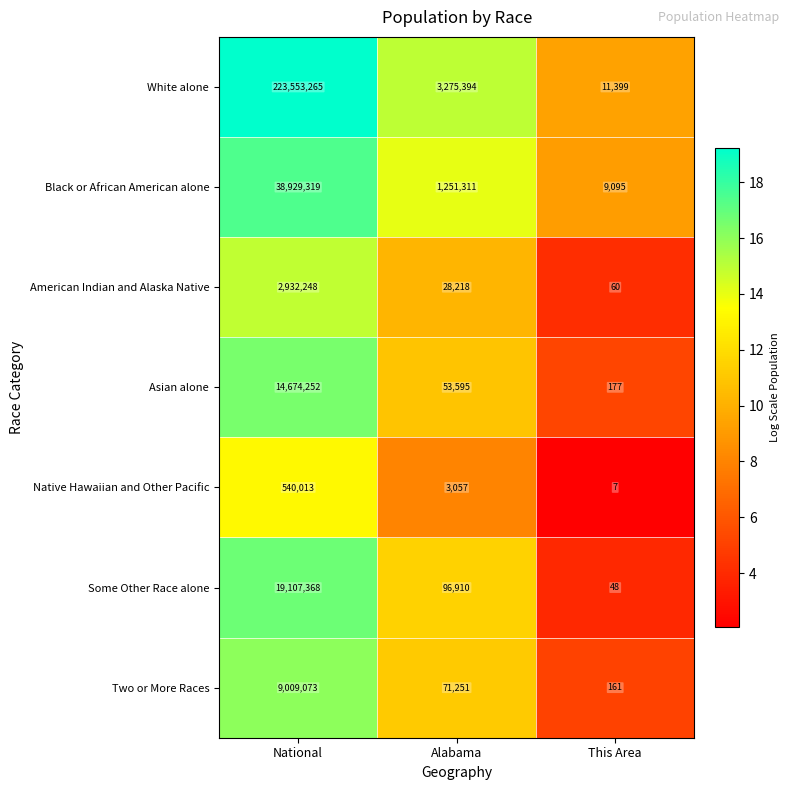

Which series has the largest total across all categories?

White alone